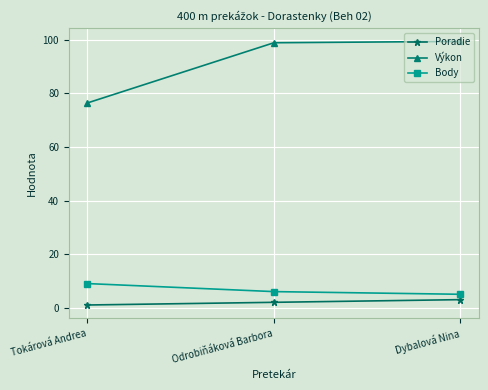

Rank the series at Dybalová Nina from lowest to highest value.

Poradie, Body, Výkon